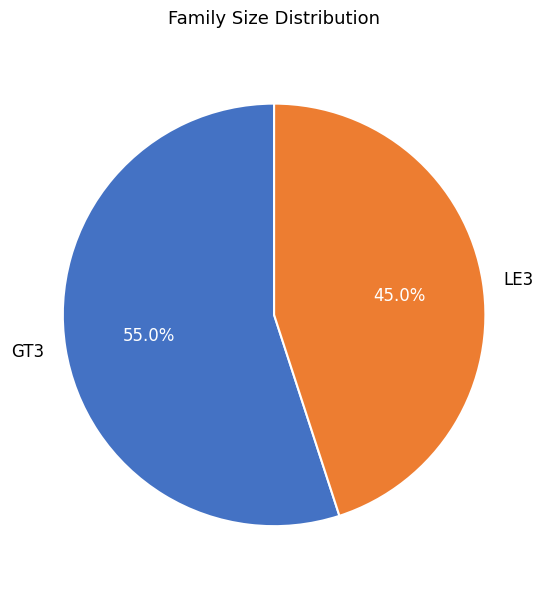

Combined, do GT3 and LE3 account for over 50%?

Yes